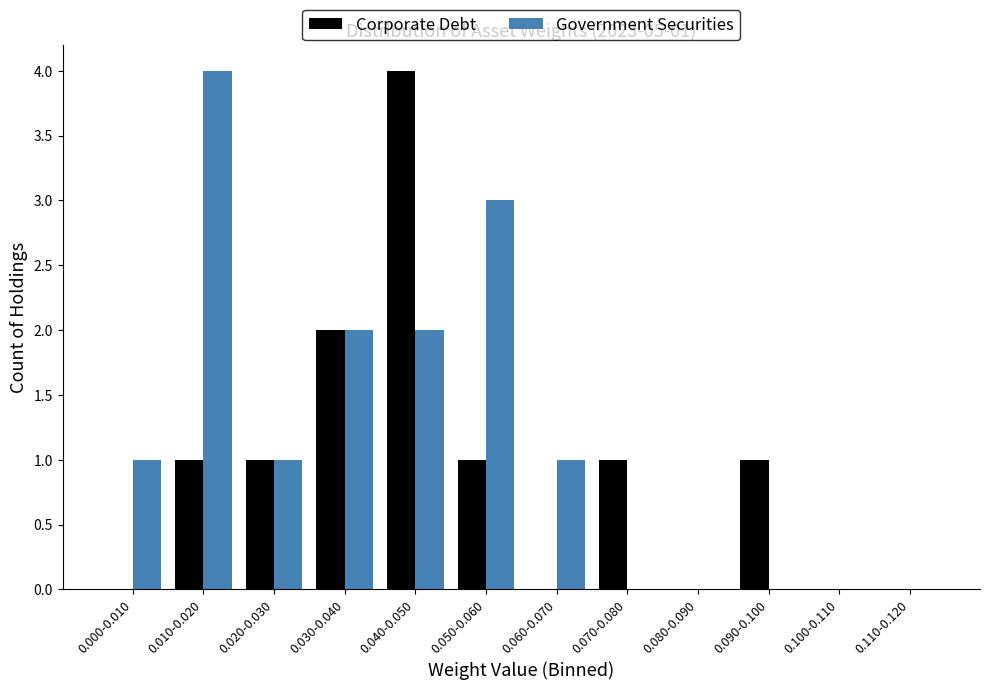

Reading right to left, list all the values displayed in this chart.

Corporate Debt: 0.110-0.120=0	0.100-0.110=0	0.090-0.100=1	0.080-0.090=0	0.070-0.080=1	0.060-0.070=0	0.050-0.060=1	0.040-0.050=4	0.030-0.040=2	0.020-0.030=1	0.010-0.020=1	0.000-0.010=0
Government Securities: 0.110-0.120=0	0.100-0.110=0	0.090-0.100=0	0.080-0.090=0	0.070-0.080=0	0.060-0.070=1	0.050-0.060=3	0.040-0.050=2	0.030-0.040=2	0.020-0.030=1	0.010-0.020=4	0.000-0.010=1